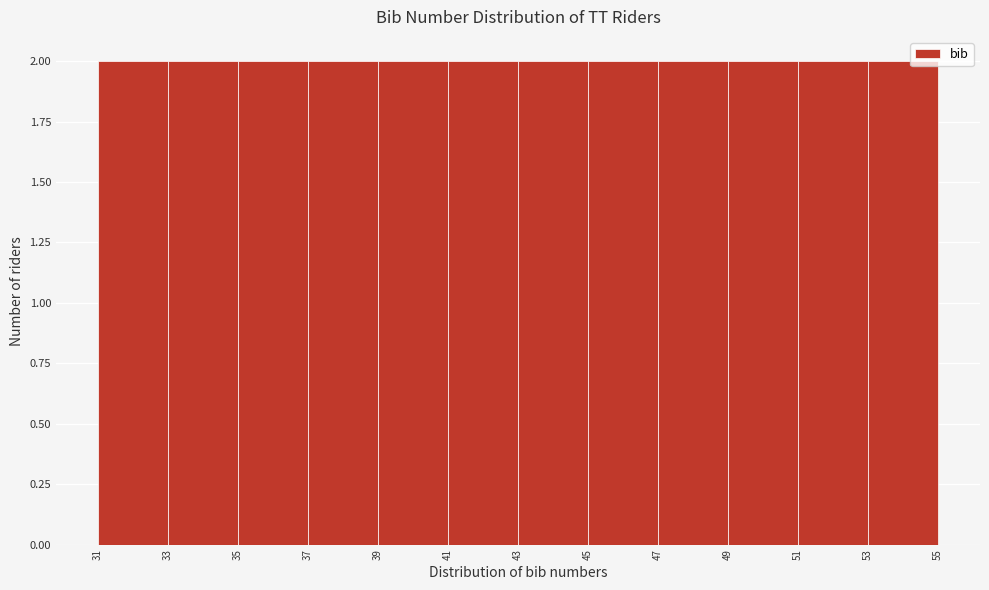

Reading left to right, list every bar in this chart as the range it spans on the x-axis followed by its height. The values are not printed on the chart, so give them approximately, as read against the axis.

31 to 33: 2
33 to 35: 2
35 to 37: 2
37 to 39: 2
39 to 41: 2
41 to 43: 2
43 to 45: 2
45 to 47: 2
47 to 49: 2
49 to 51: 2
51 to 53: 2
53 to 55: 2